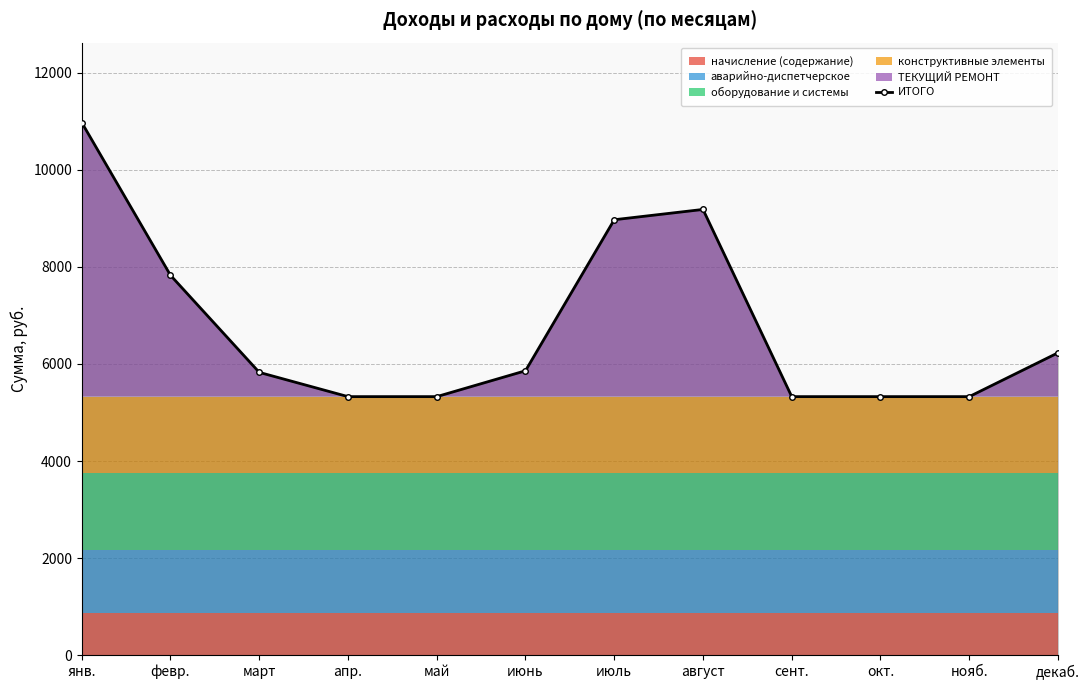

Does the chart have visible grid lines?

Yes